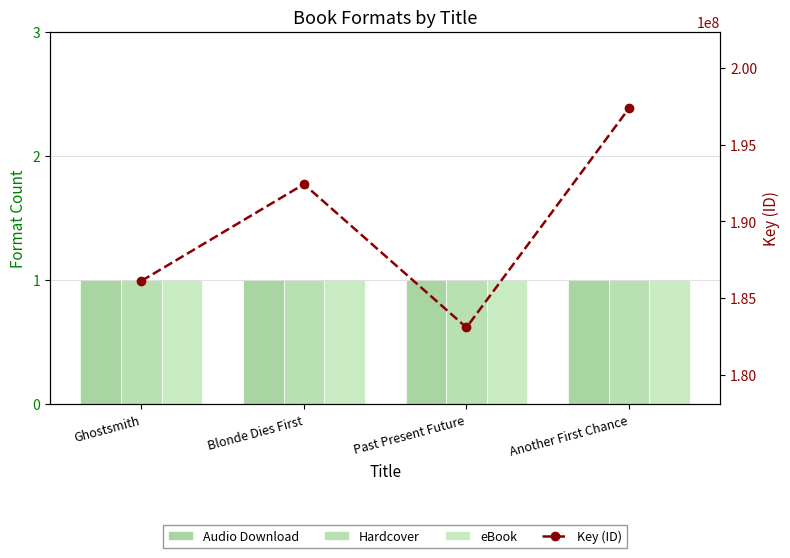

Reading left to right, extract all data points from this chart.

Audio Download: Ghostsmith=1	Blonde Dies First=1	Past Present Future=1	Another First Chance=1
Hardcover: Ghostsmith=1	Blonde Dies First=1	Past Present Future=1	Another First Chance=1
eBook: Ghostsmith=1	Blonde Dies First=1	Past Present Future=1	Another First Chance=1
Key (ID): Ghostsmith=186128905	Blonde Dies First=192428769	Past Present Future=183094630	Another First Chance=197369015